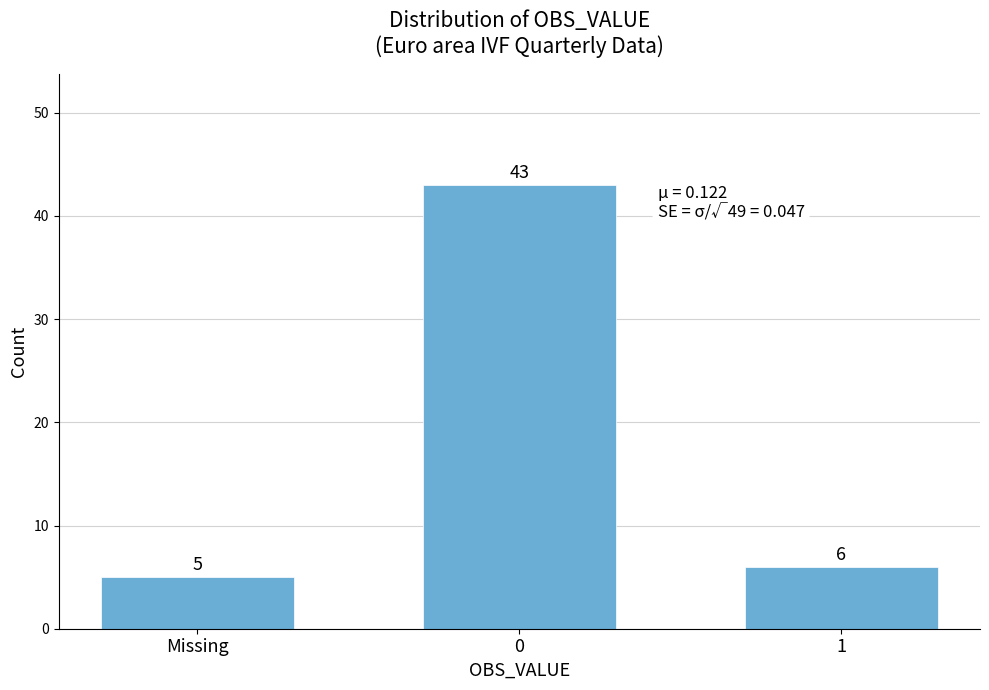

Reading left to right, transcribe all the data shown in this chart.

5	43	6